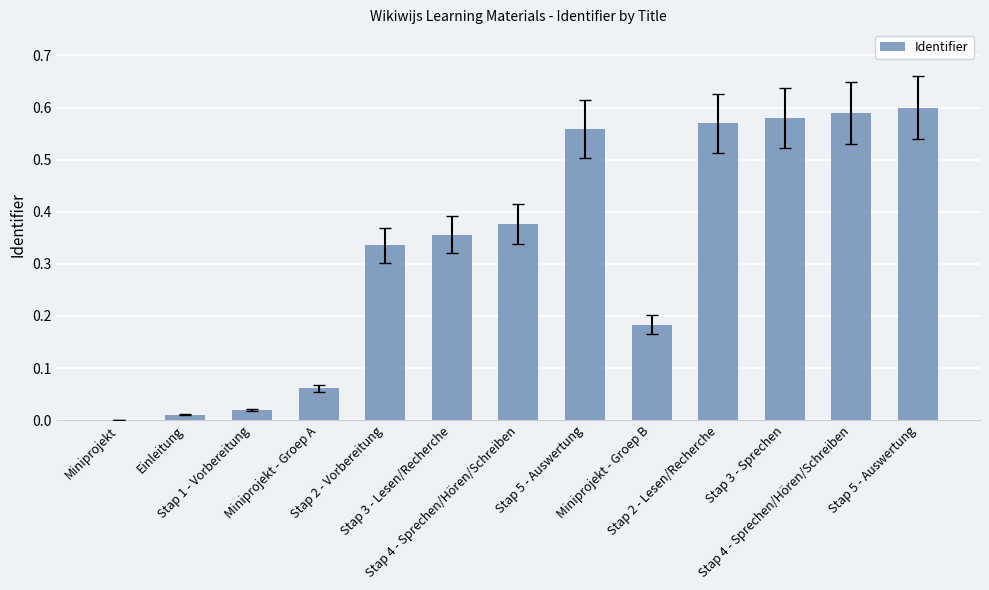

Are the bars horizontal?

No